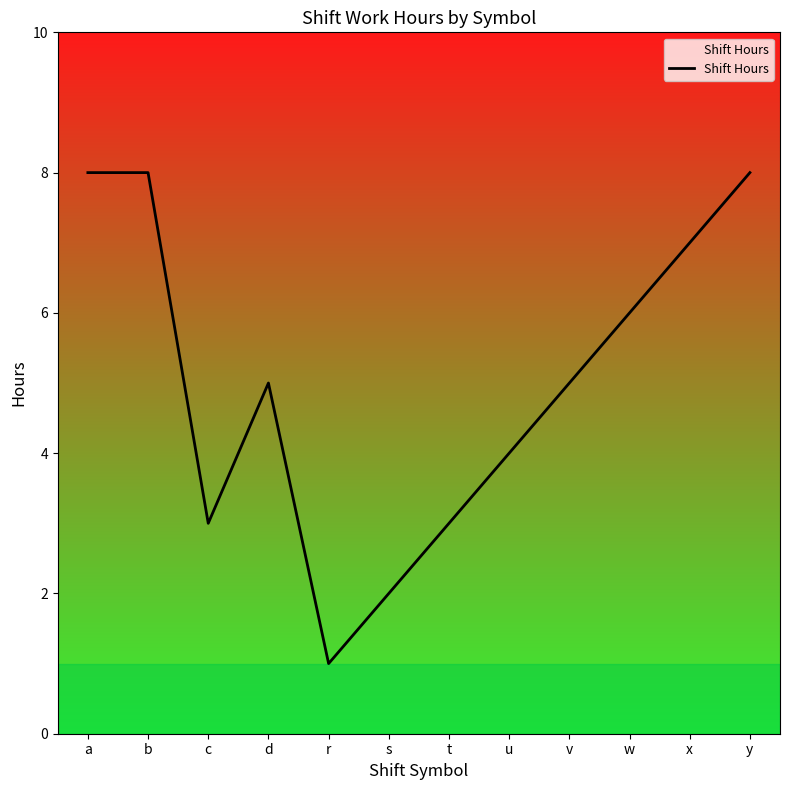

At which category does the chart reach its minimum across all series?

r